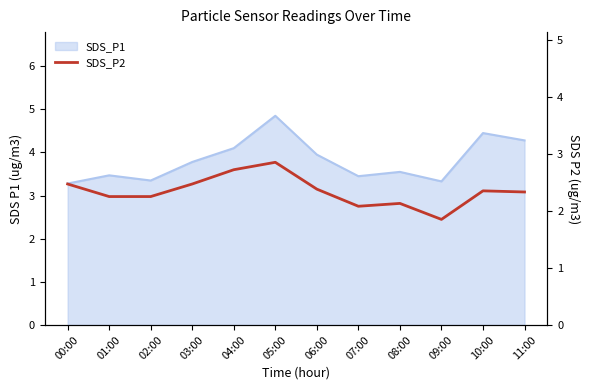

What is the minimum value shown in the chart?

1.9